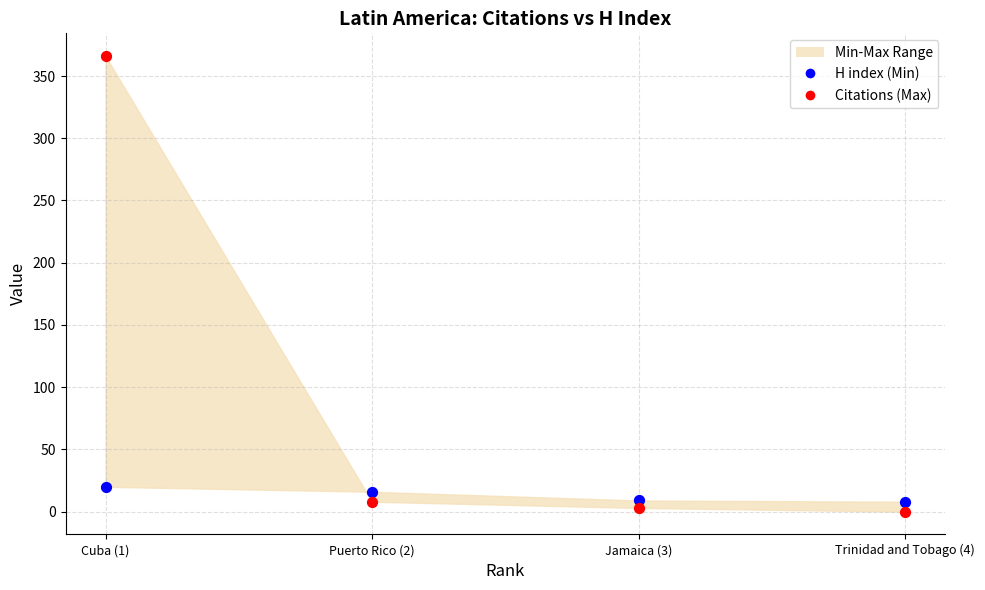

Which series has the widest spread of Y values?

Citations (Max)